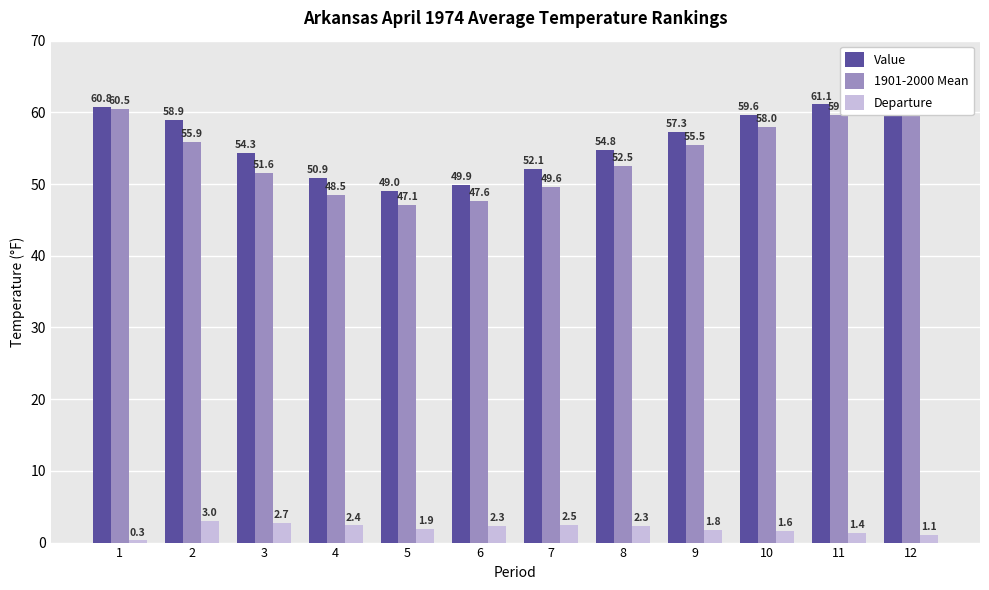

What is the value of the Value bar at the 2nd from the left?

58.9